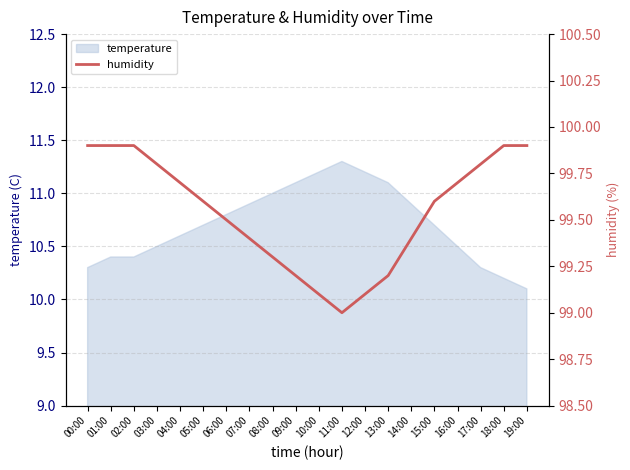

The temperature series shows 11.1 at 09:00. True or false?

True